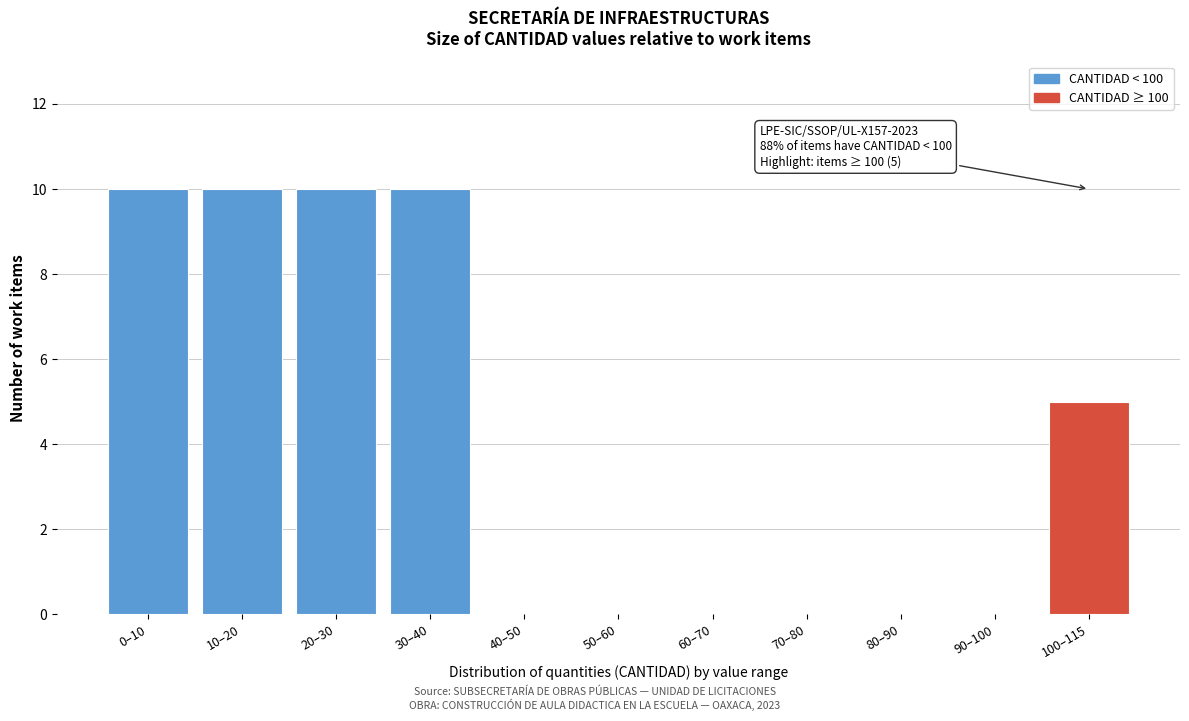

Reading left to right, what are all the values shown in this chart?

0–10=10	10–20=10	20–30=10	30–40=10	40–50=0	50–60=0	60–70=0	70–80=0	80–90=0	90–100=0	100–115=5